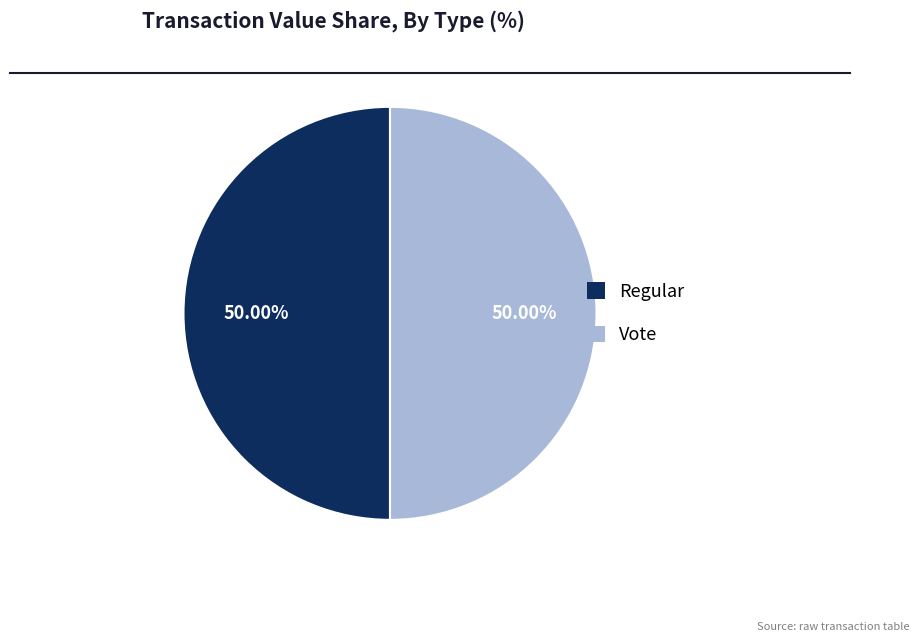

Combined, what portion of the pie is Vote and Regular?

100.0%